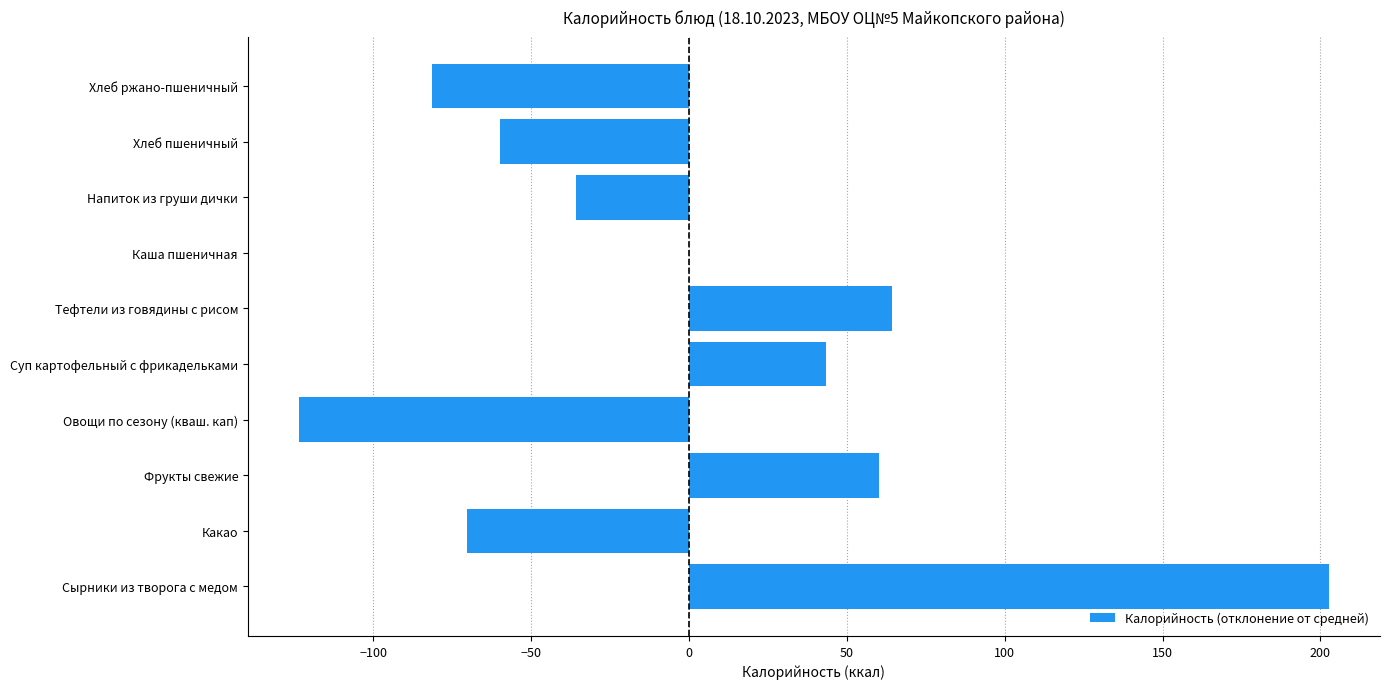

Are the bars horizontal?

Yes